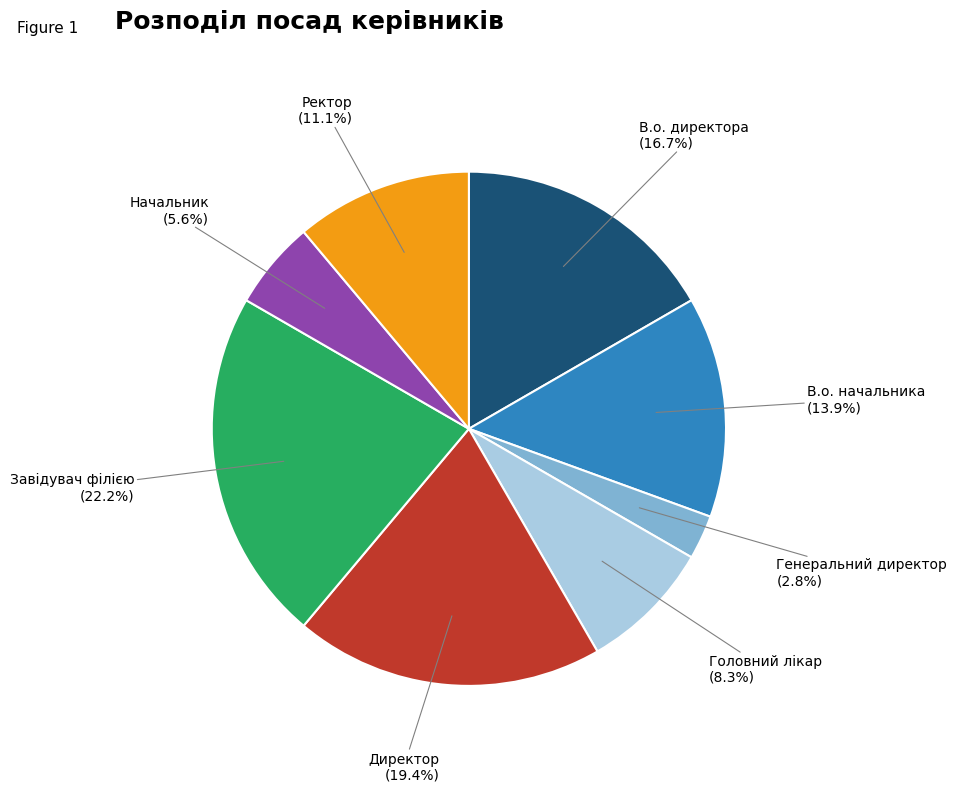

Does В.о. начальника account for over 50% of the chart?

No